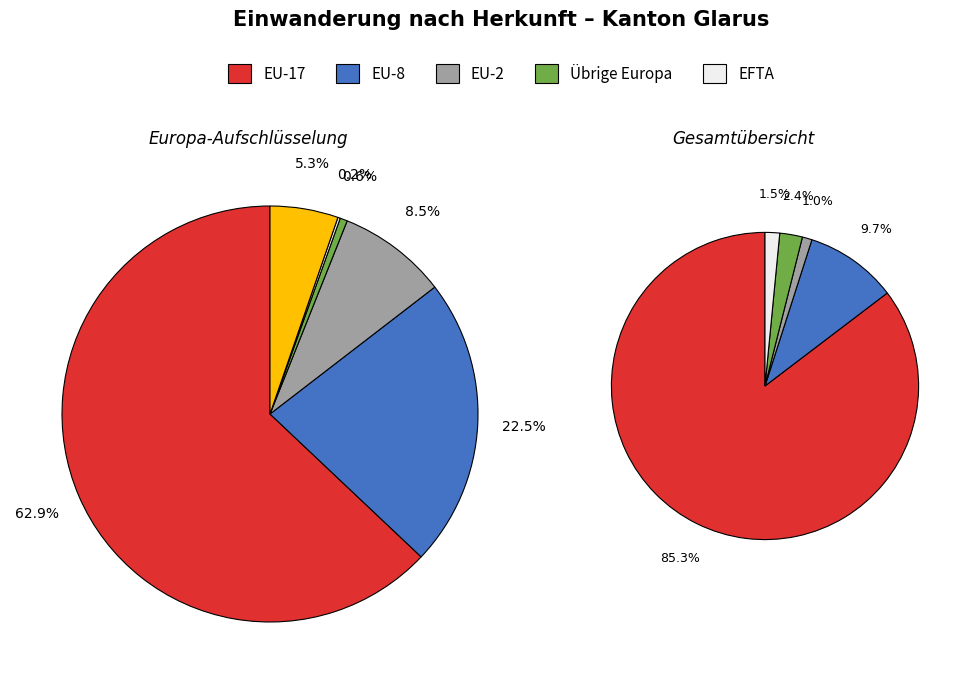

Count the number of slices in the pie.

6